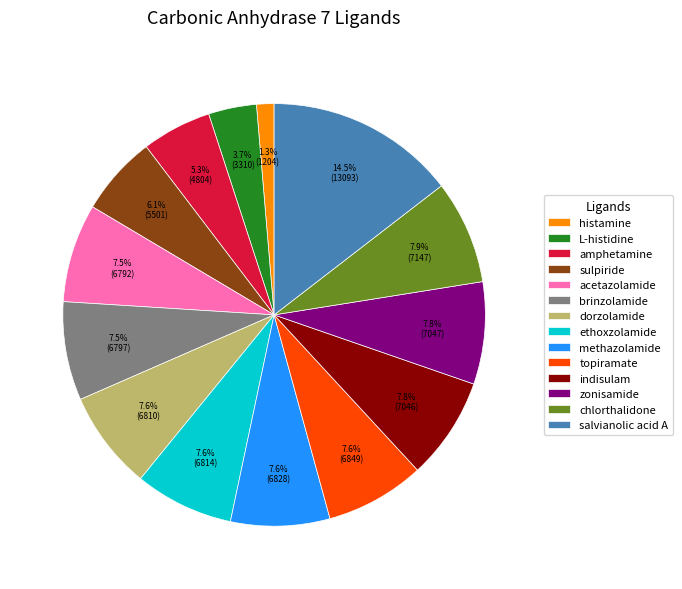

What is the smallest slice in the pie chart?

histamine